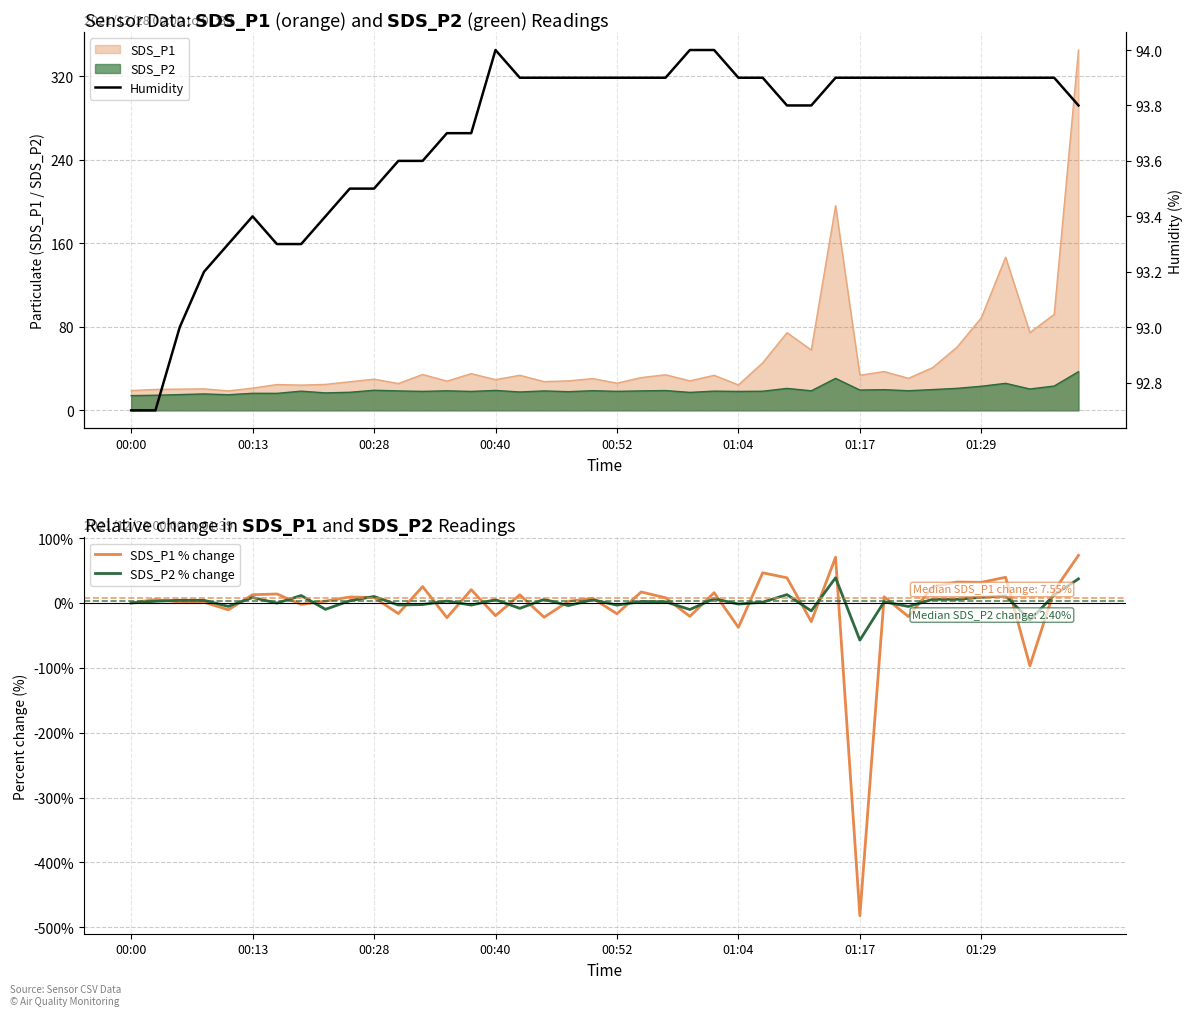

What is the value of the Humidity point at the 6th from the left?

93.4